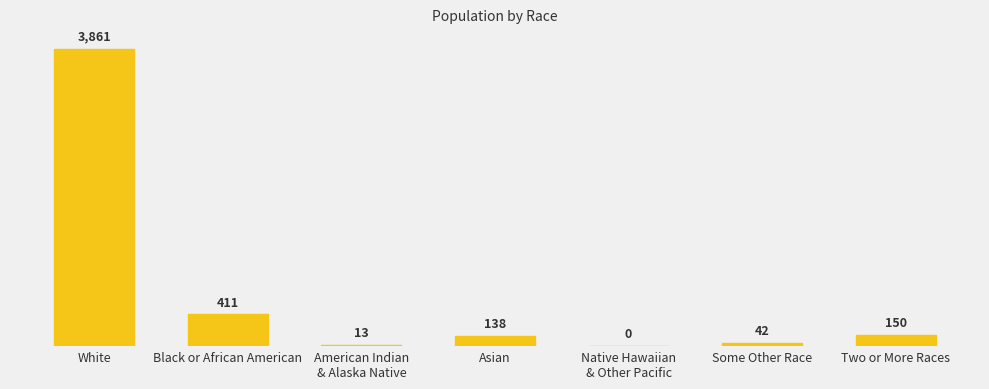

Reading left to right, transcribe all the data shown in this chart.

3861	411	13	138	0	42	150